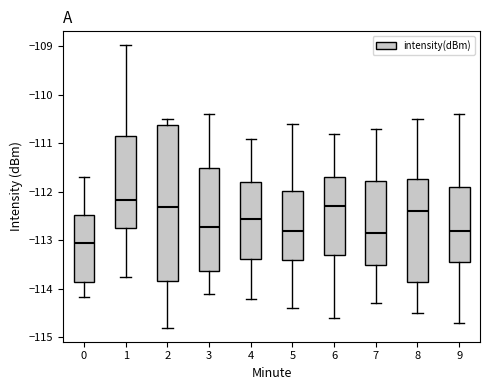

Which box's median line is the highest?

1